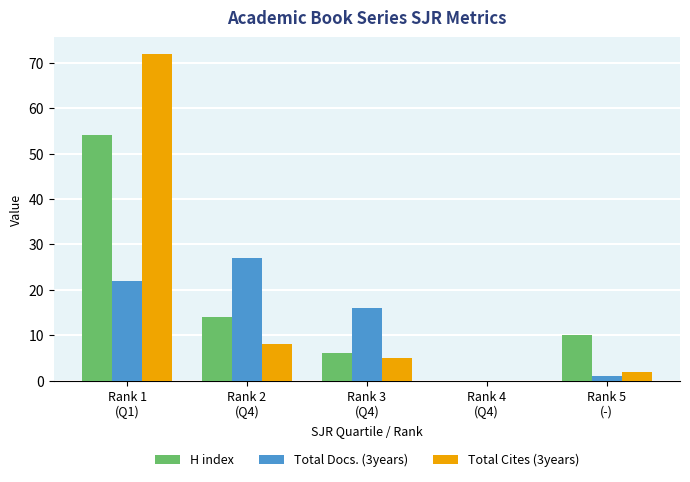

What value does the H index series have at Rank 3
(Q4), to the nearest 5?

5